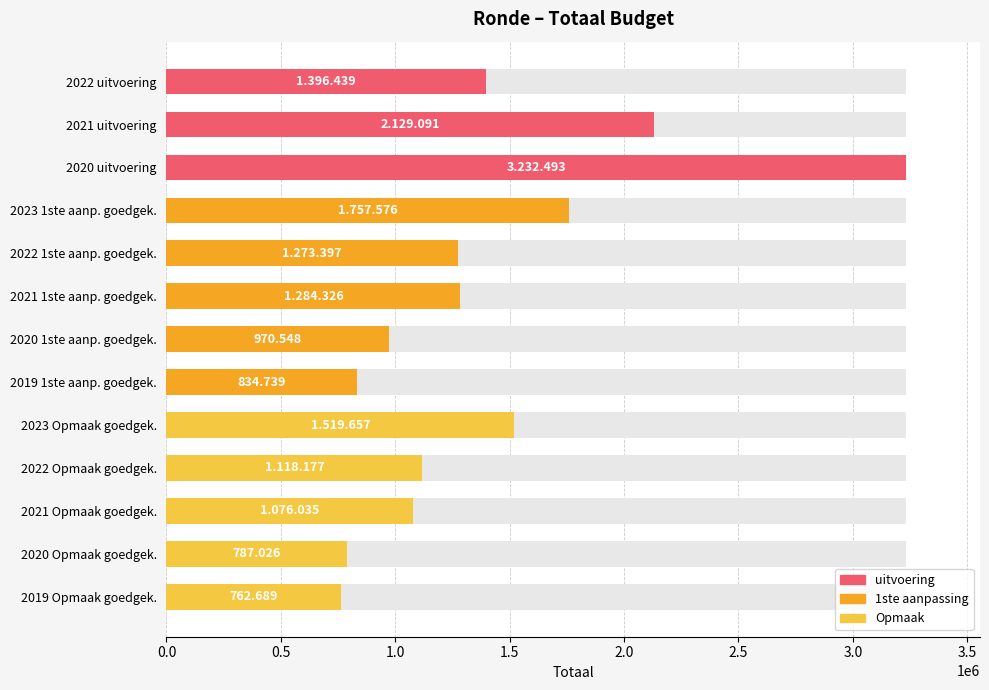

What position from the left is 2021 uitvoering?

2